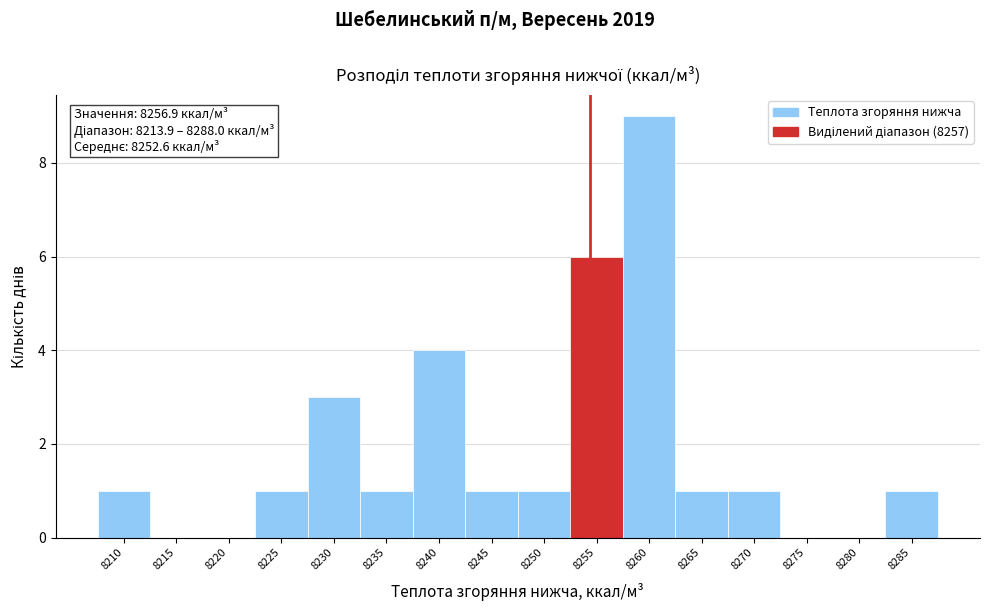

Reading right to left, transcribe all the data shown in this chart.

8285=1	8280=0	8275=0	8270=1	8265=1	8260=9	8255=6	8250=1	8245=1	8240=4	8235=1	8230=3	8225=1	8220=0	8215=0	8210=1